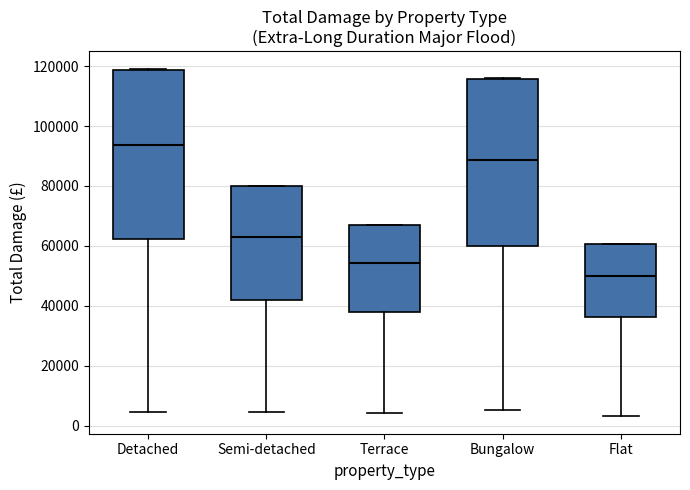

Reading left to right, read every box against the y-axis: the position of its median line, the range the box covers, and the ends of its whiskers. The values are not printed on the chart, so give them approximately, as read against the axis.

Detached: median 94000, box 62000 to 118000, whiskers 4000 to 120000
Semi-detached: median 64000, box 42000 to 80000, whiskers 4000 to 80000
Terrace: median 54000, box 38000 to 66000, whiskers 4000 to 66000
Bungalow: median 88000, box 60000 to 116000, whiskers 6000 to 116000
Flat: median 50000, box 36000 to 60000, whiskers 4000 to 60000